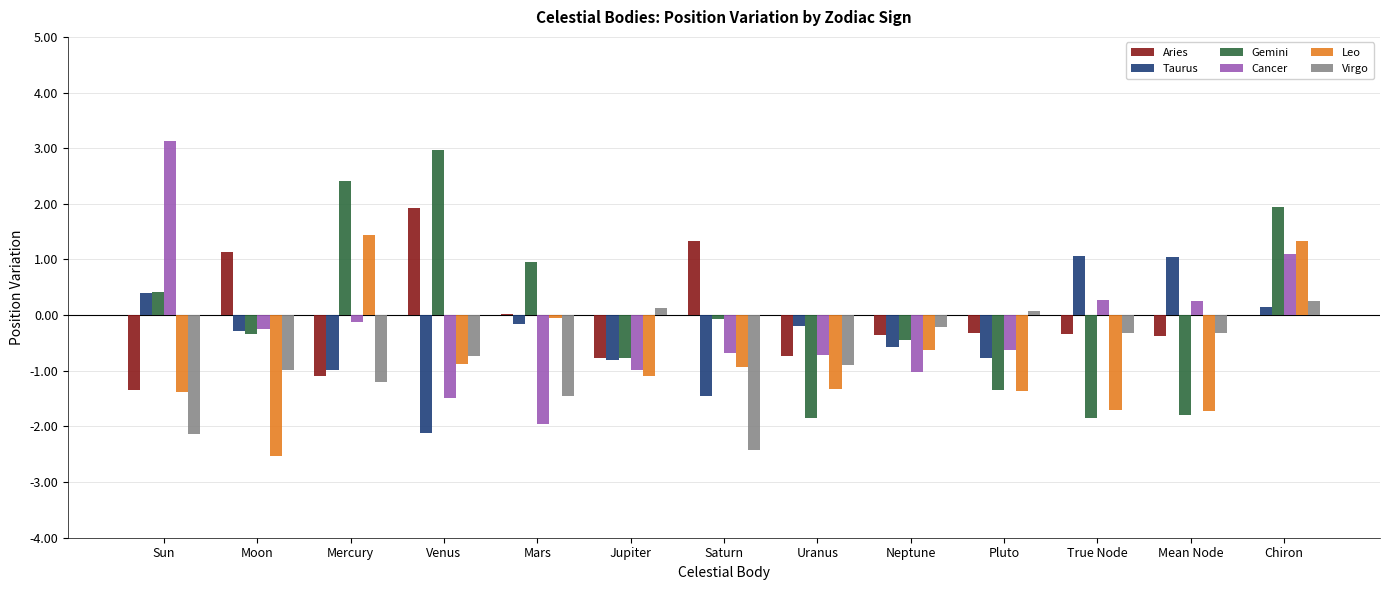

What is the sum of all Leo values?

-10.9